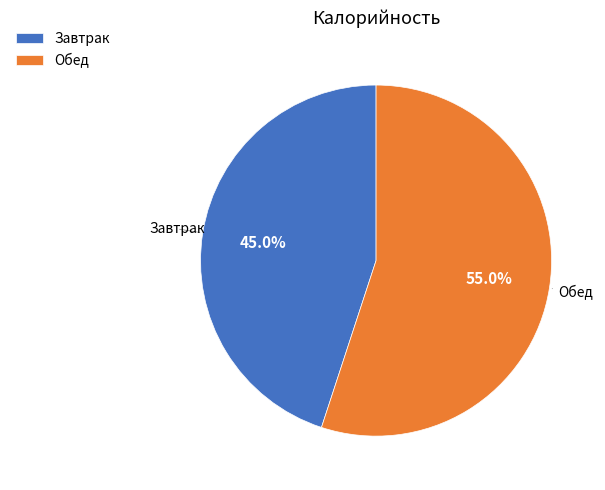

What is the total percentage of Завтрак and Обед?

100.0%